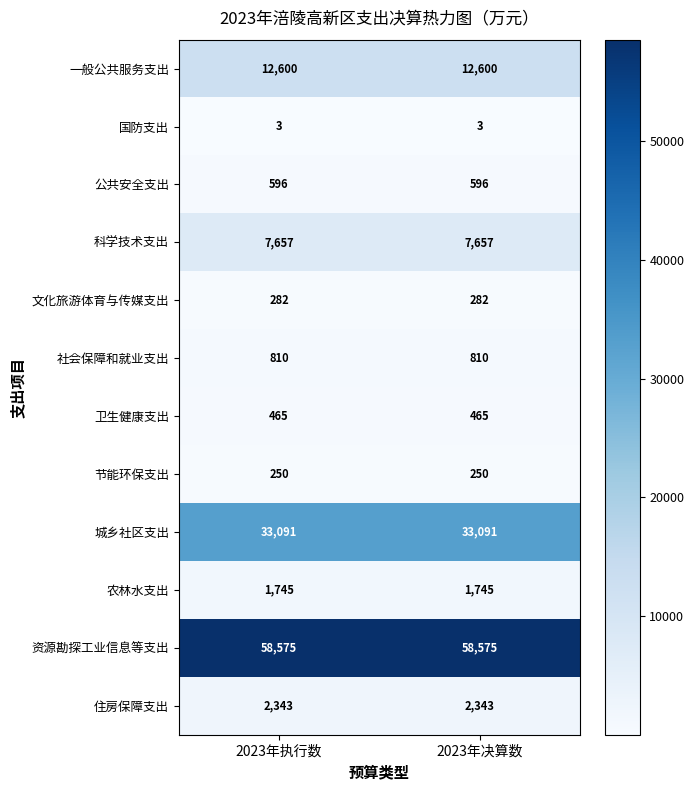

What is the spread (max minus min) of values at 2023年执行数?

58572